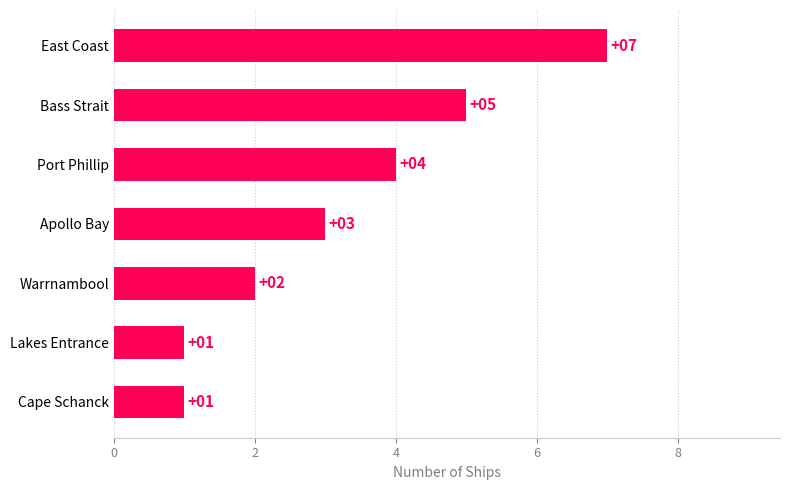

Does the chart contain any negative values?

No